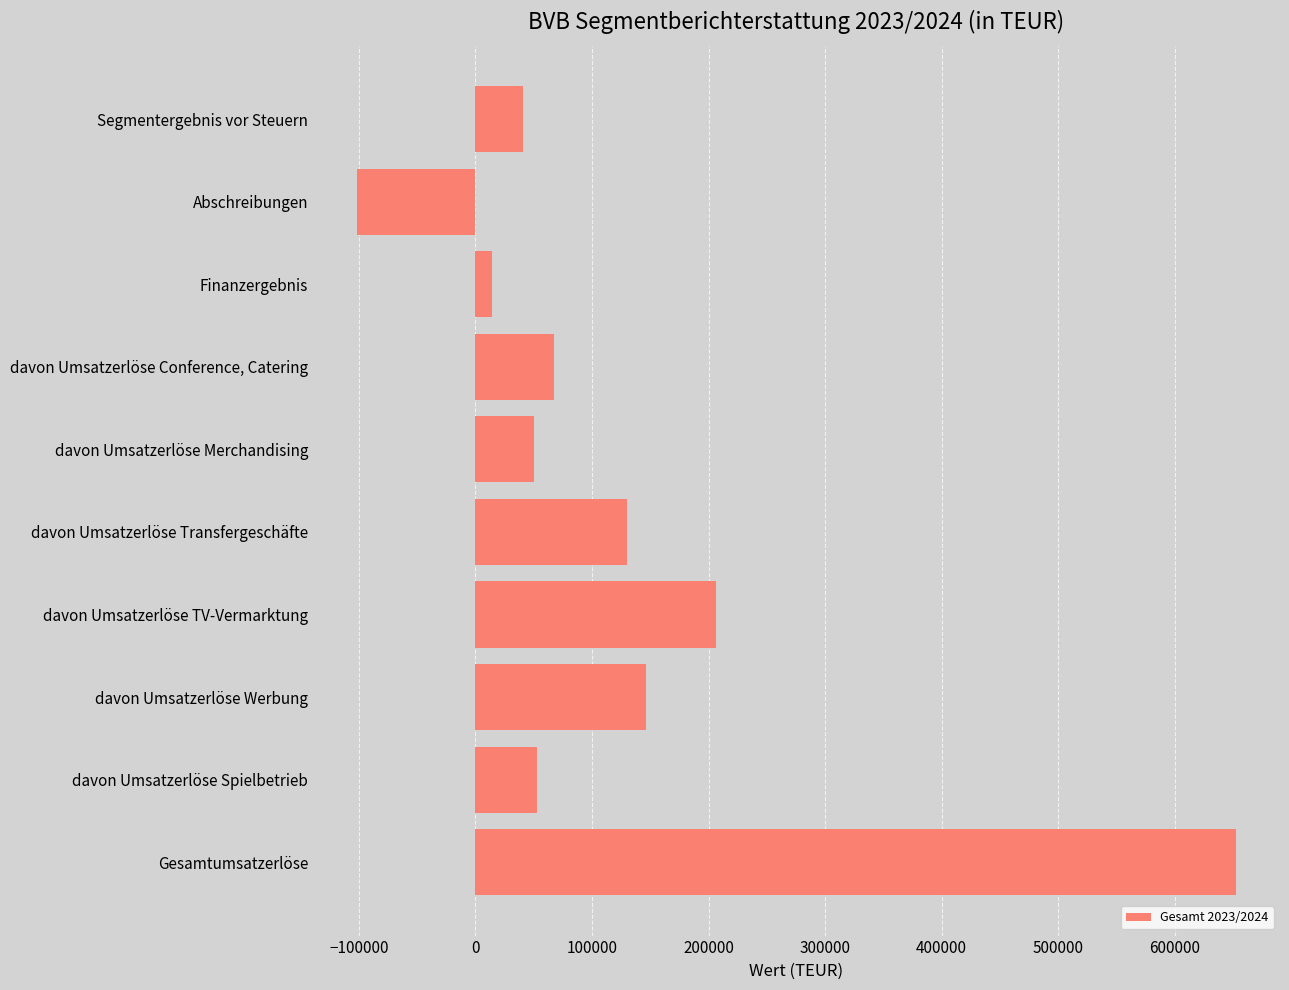

What is the average value?

125906